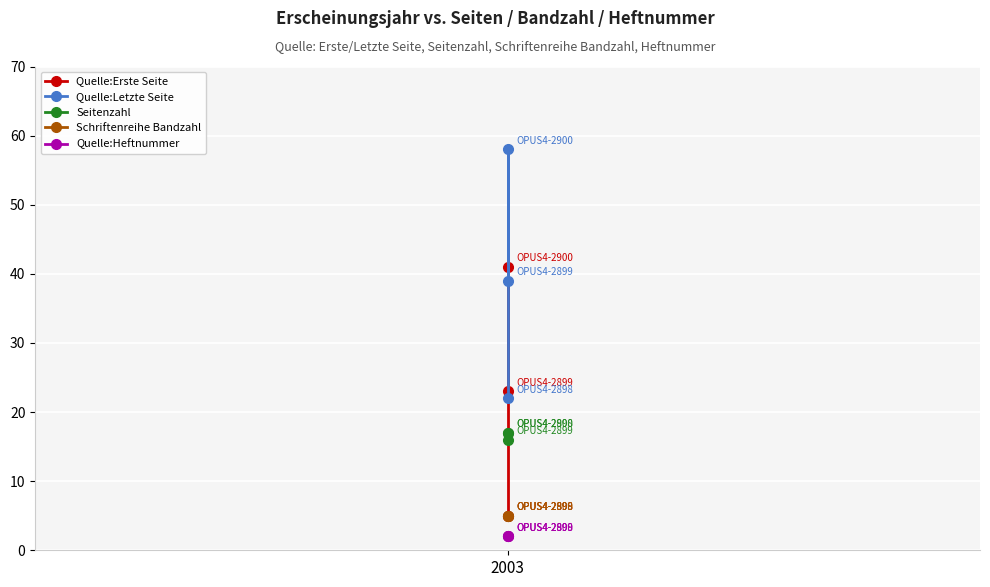

At which label is Quelle:Letzte Seite closest to 40?

2003